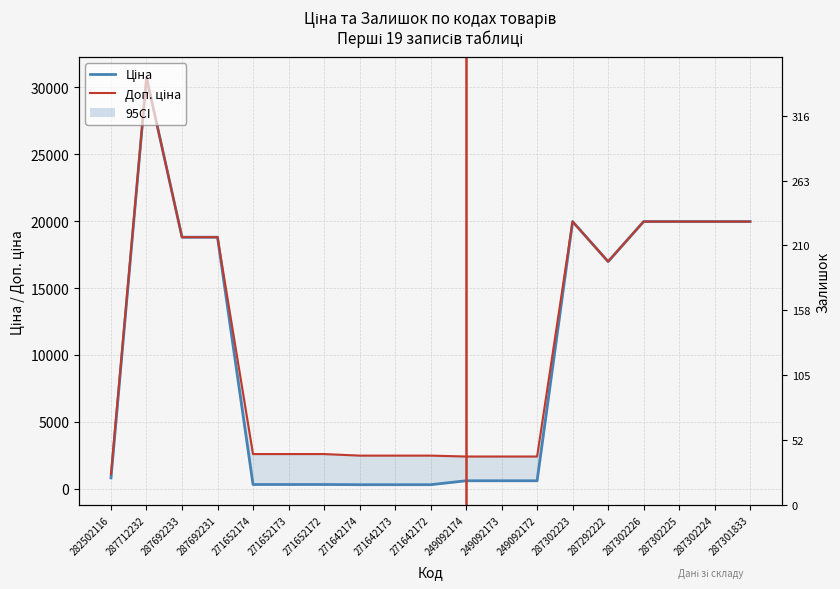

At 249092172, list the series in order from largest to smallest.

Доп. ціна, Ціна, Залишок